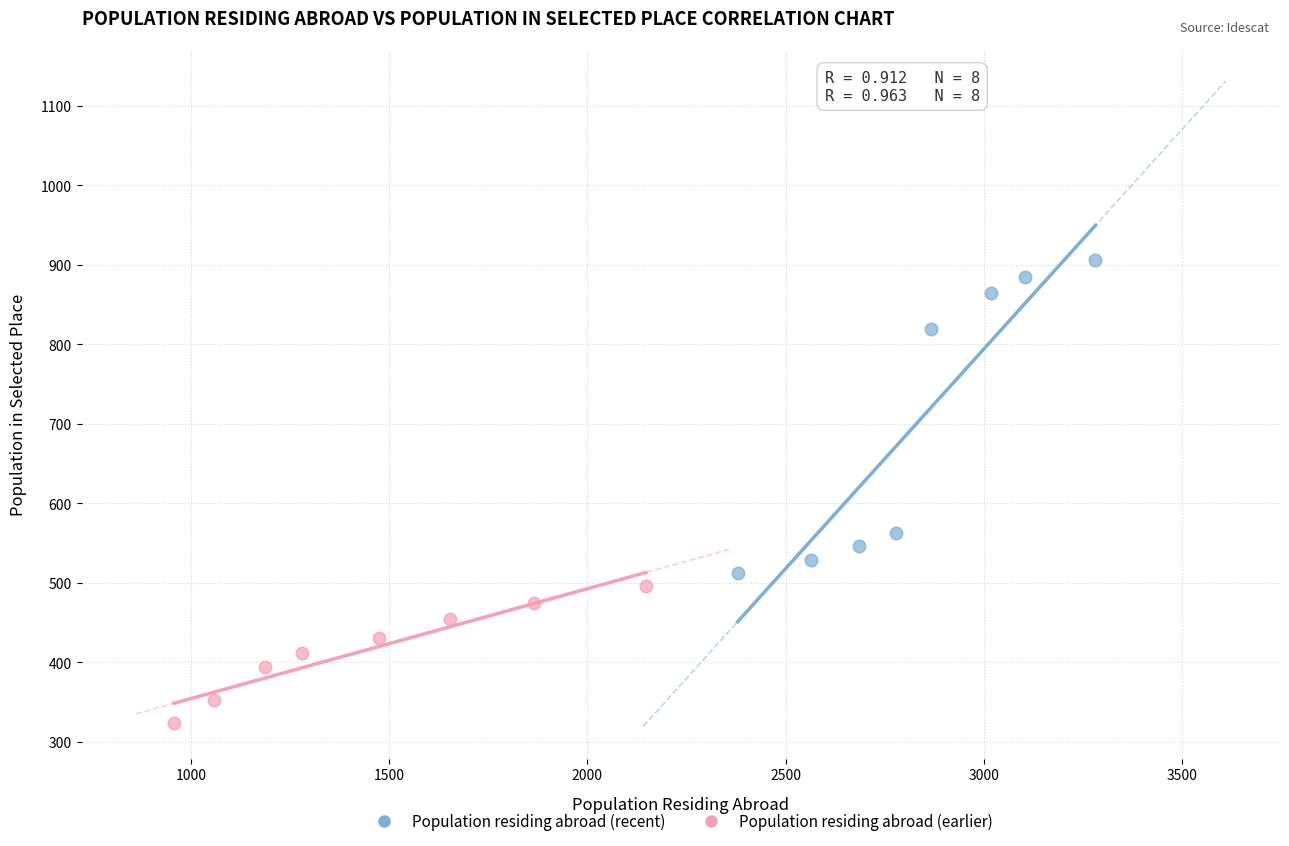

Which series reaches the maximum Y coordinate?

Population residing abroad (recent)